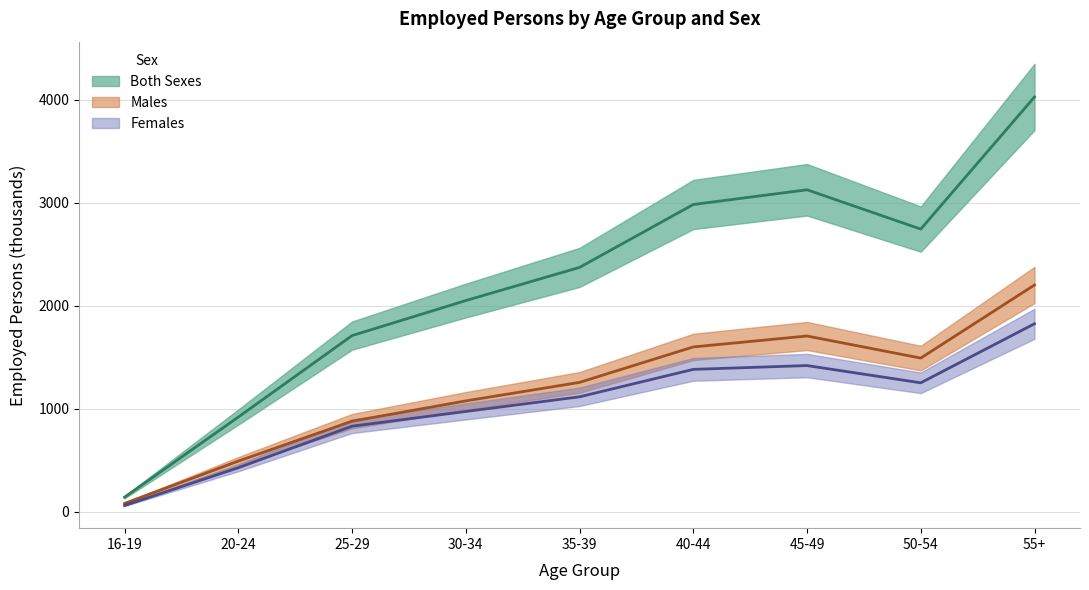

Between 30-34 and 50-54, which series saw the biggest shift?

Both Sexes